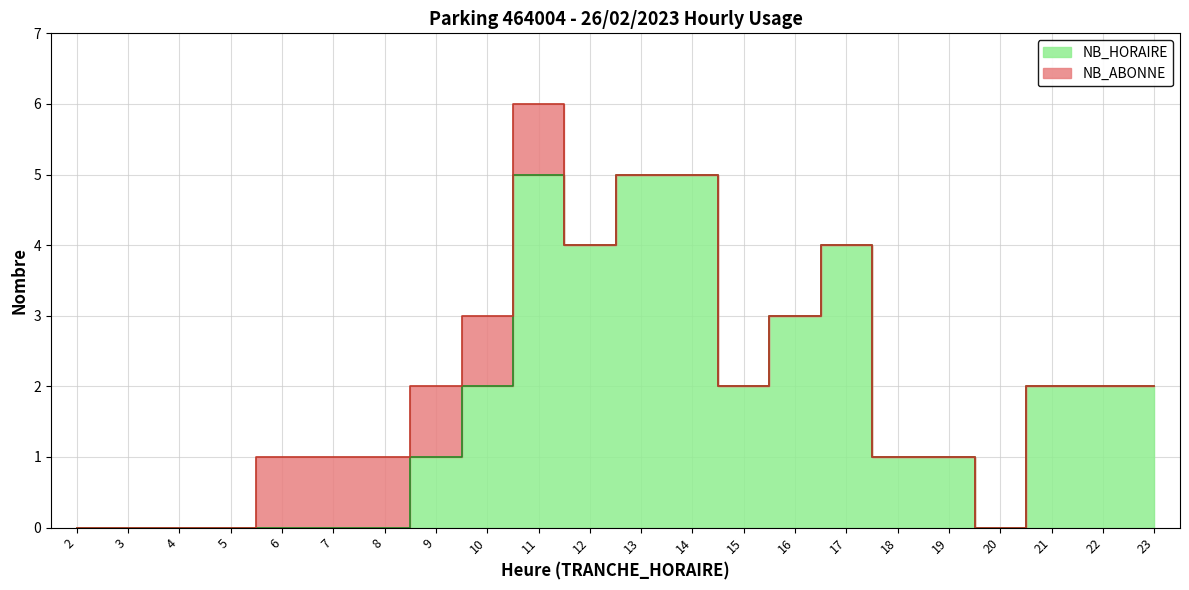

What is the value of the 18th point from the left?

1